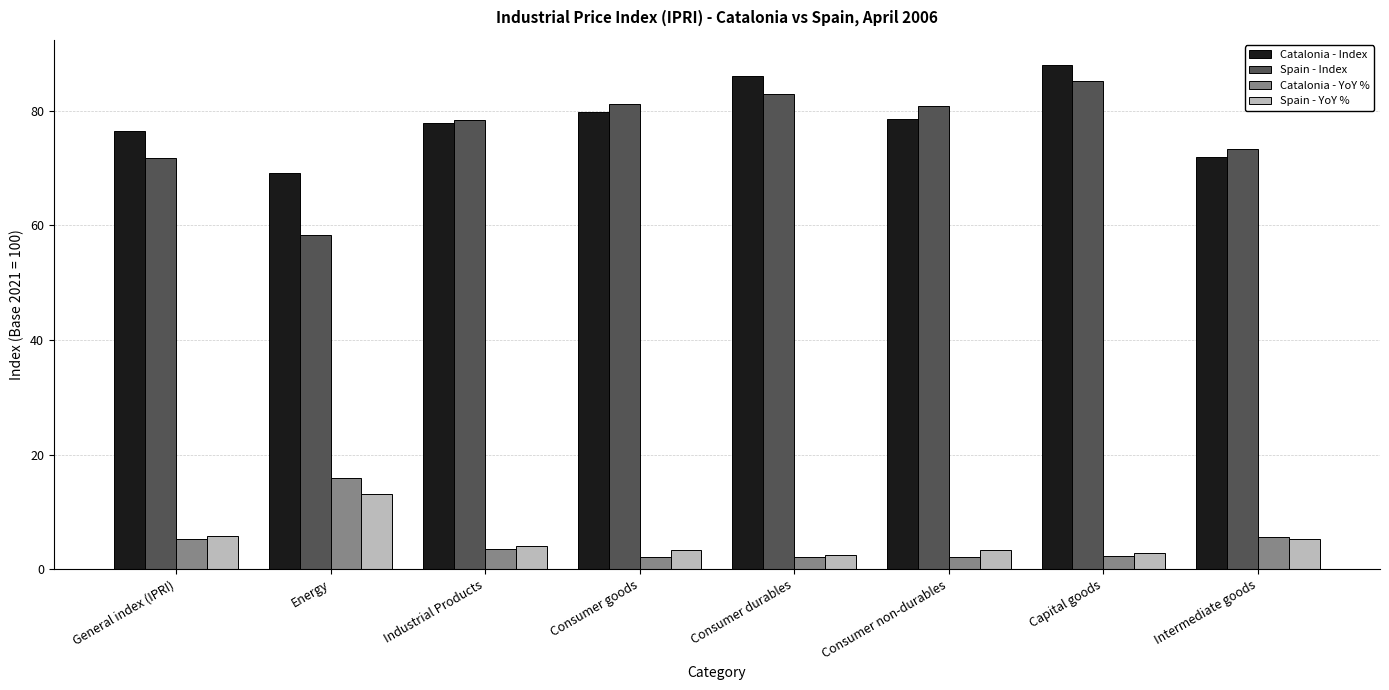

How many data points in Spain - Index are above 80?

4